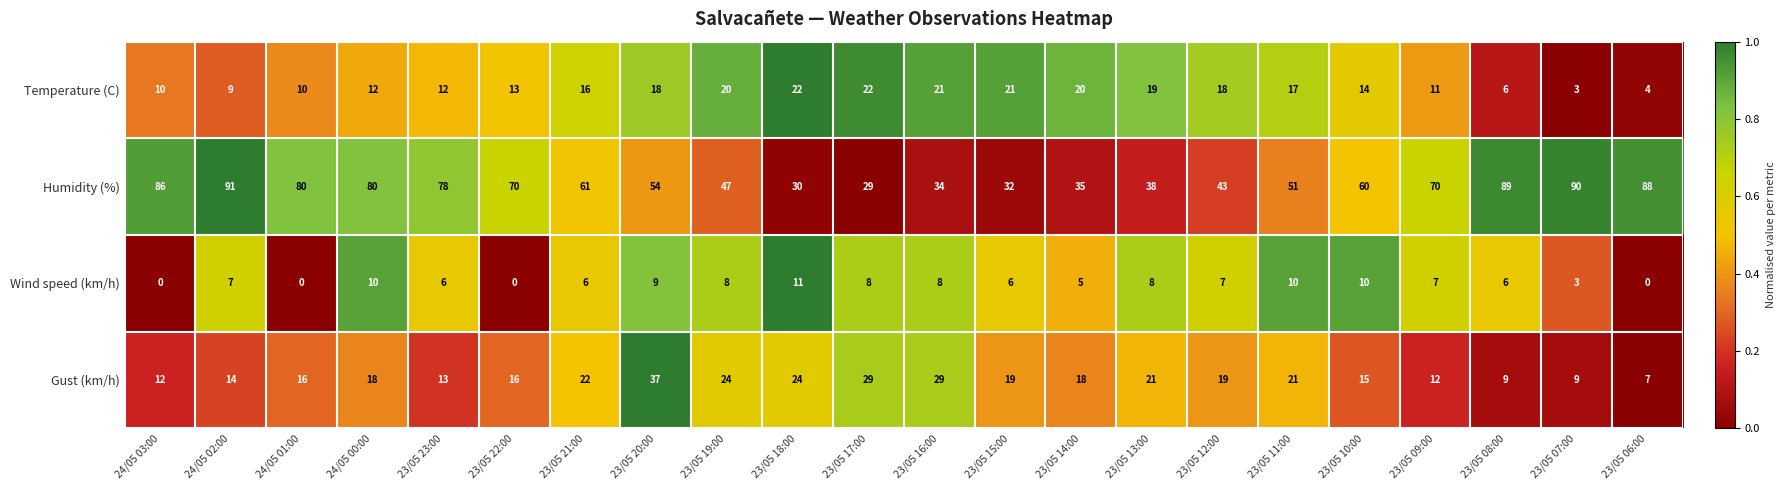

What is the difference between the maximum and minimum values in the Gust (km/h) series?

30